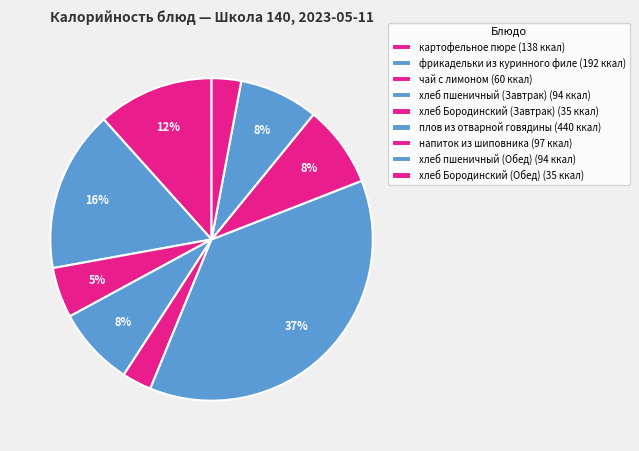

True or false: хлеб пшеничный (Завтрак) accounts for 13% of the total.

False